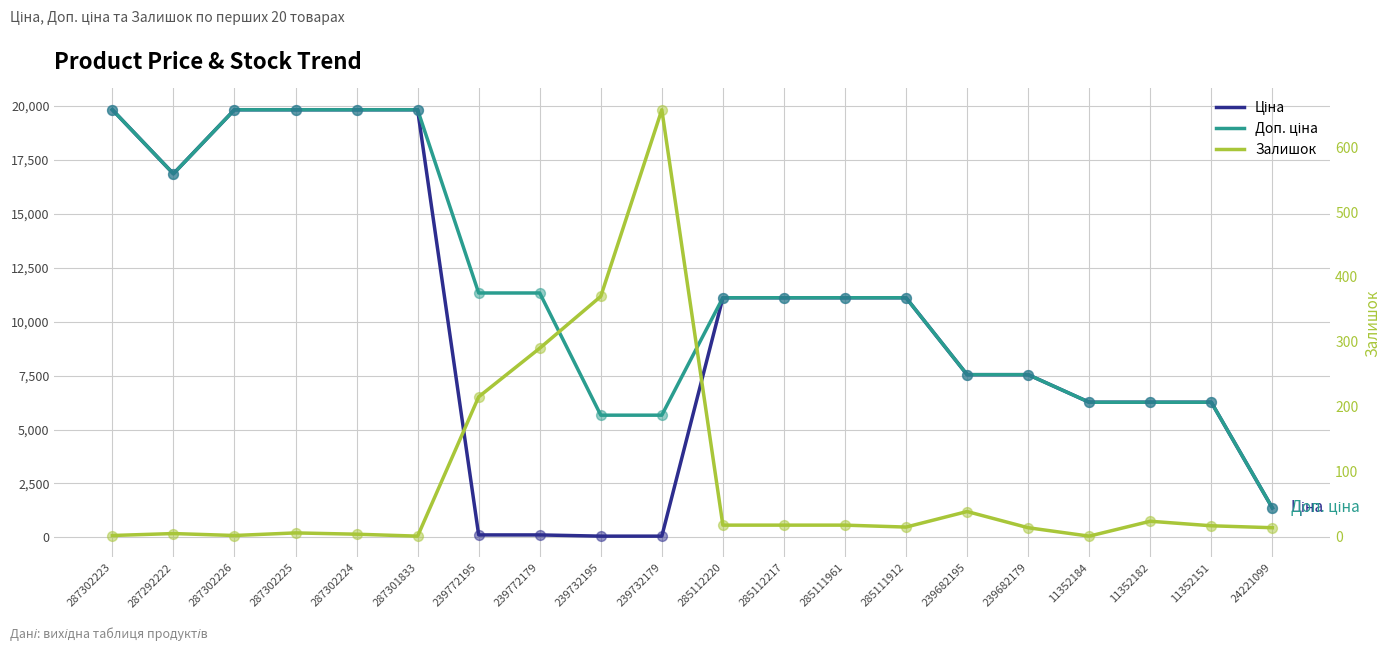

Which series contains the lowest Y value?

Залишок